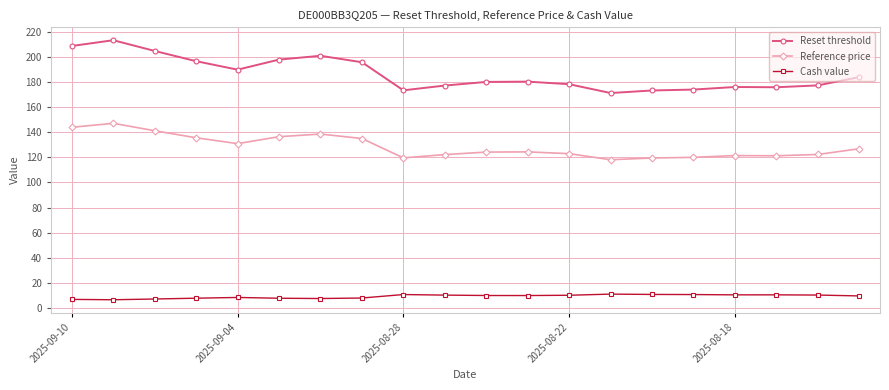

What is the difference between the maximum and second lowest values in the Reference price series?

27.6